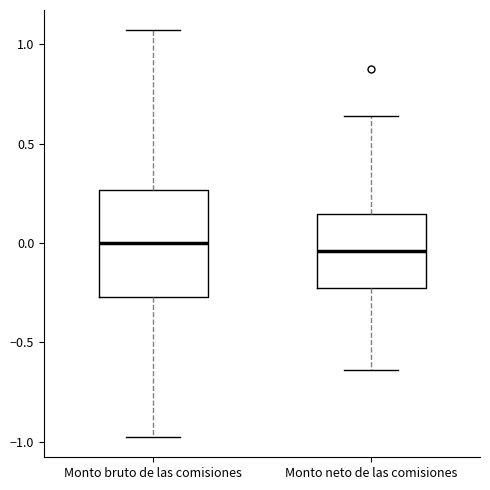

Reading left to right, read every box against the y-axis: the position of its median line, the range the box covers, and the ends of its whiskers. The values are not printed on the chart, so give them approximately, as read against the axis.

Monto bruto de las comisiones: median 0.00, box -0.25 to 0.25, whiskers -1.00 to 1.05
Monto neto de las comisiones: median -0.05, box -0.20 to 0.15, whiskers -0.65 to 0.65